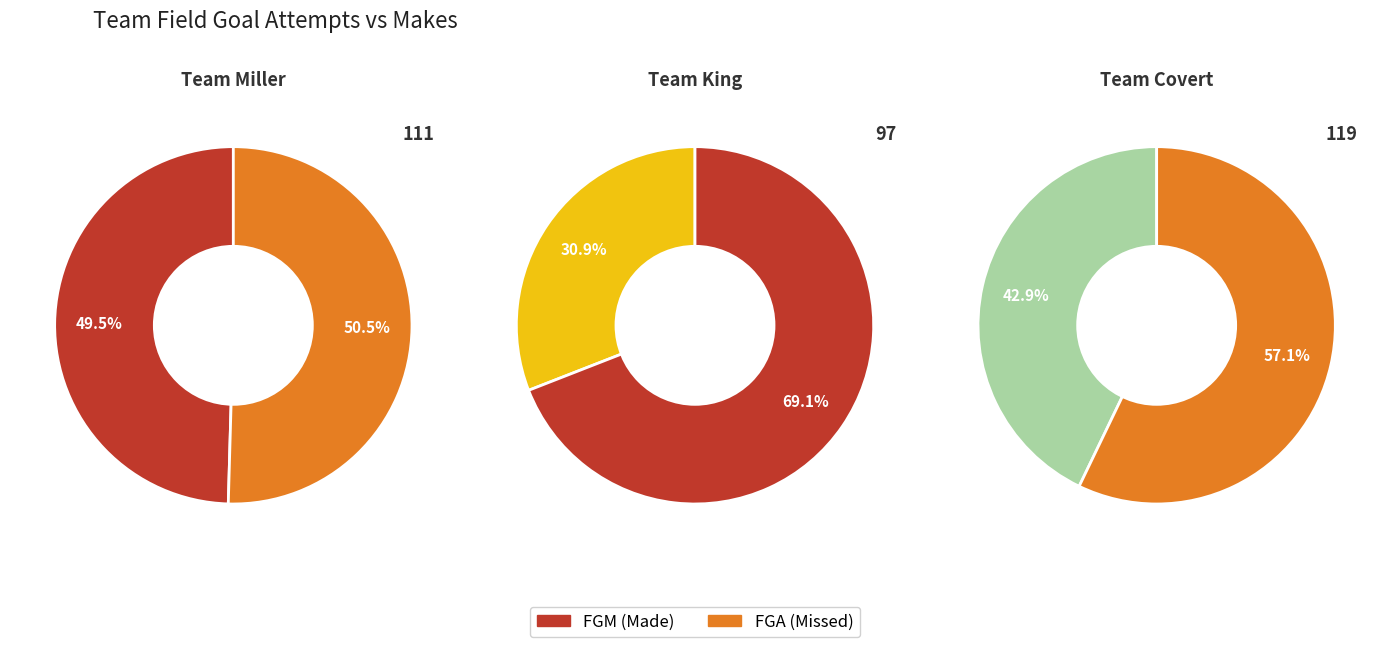

Which slice is the largest?

Team Covert